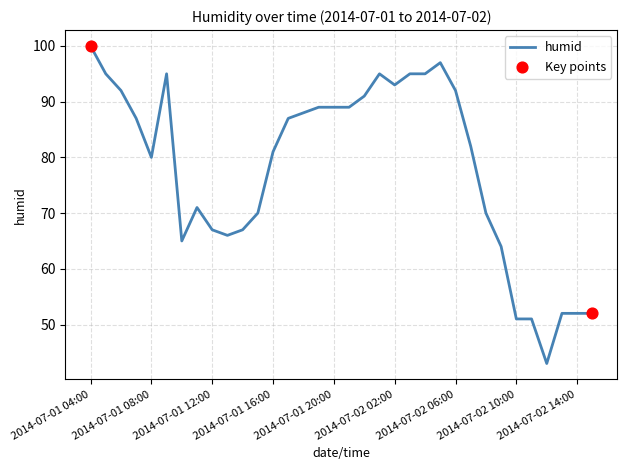

What is the difference between the maximum and minimum values?

57